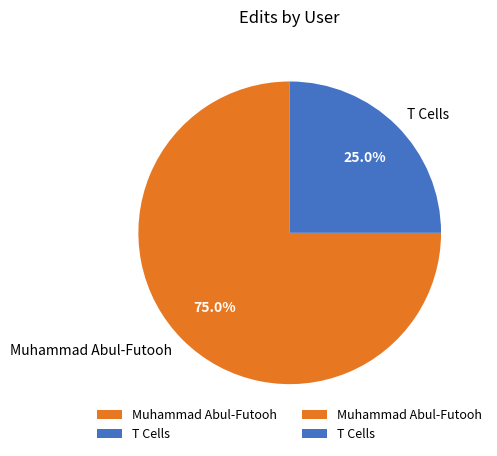

What is the ratio of the value at T Cells to the value at Muhammad Abul-Futooh?

0.3